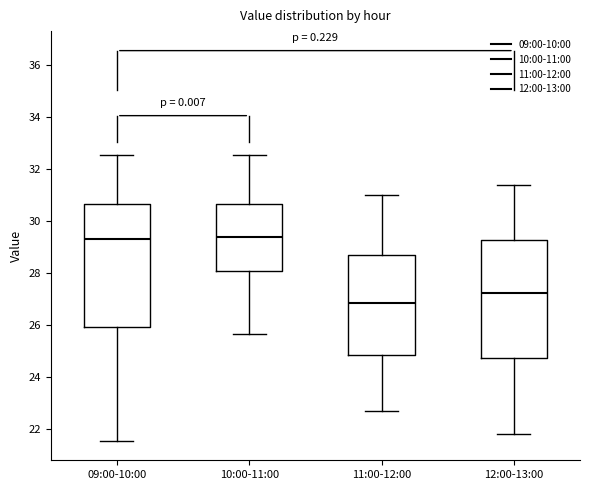

Reading left to right, read every box against the y-axis: the position of its median line, the range the box covers, and the ends of its whiskers. The values are not printed on the chart, so give them approximately, as read against the axis.

09:00-10:00: median 29.4, box 26.0 to 30.6, whiskers 21.6 to 32.6
10:00-11:00: median 29.4, box 28.0 to 30.6, whiskers 25.6 to 32.6
11:00-12:00: median 26.8, box 24.8 to 28.6, whiskers 22.8 to 31.0
12:00-13:00: median 27.2, box 24.8 to 29.2, whiskers 21.8 to 31.4